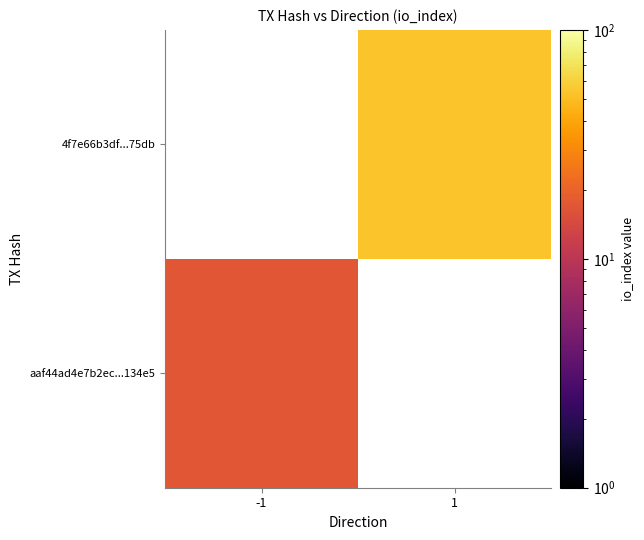

At which label does 4f7e66b3df...75db reach its minimum?

-1